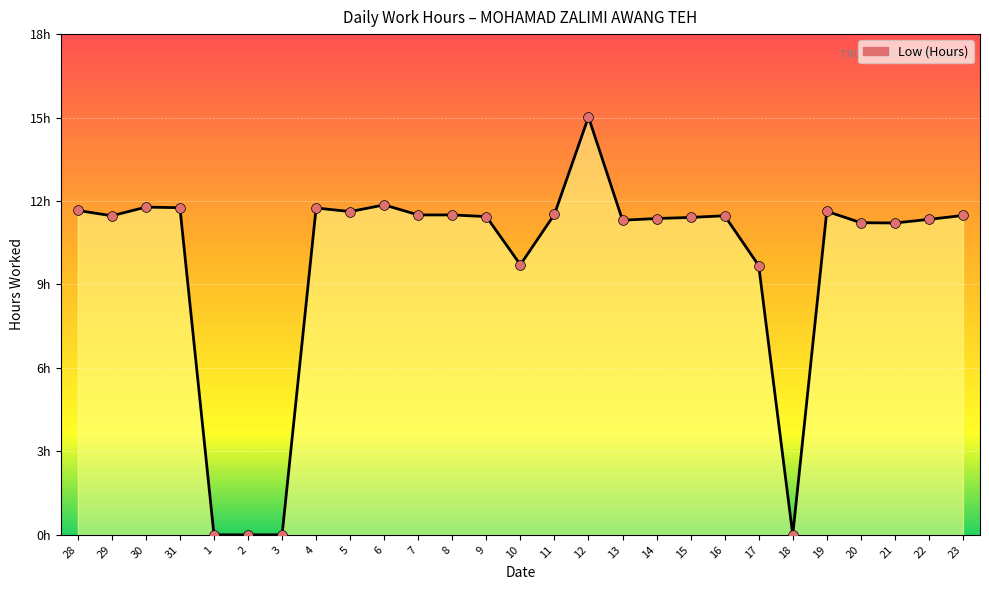

What is the change in value from 1 to 4?

+11.8